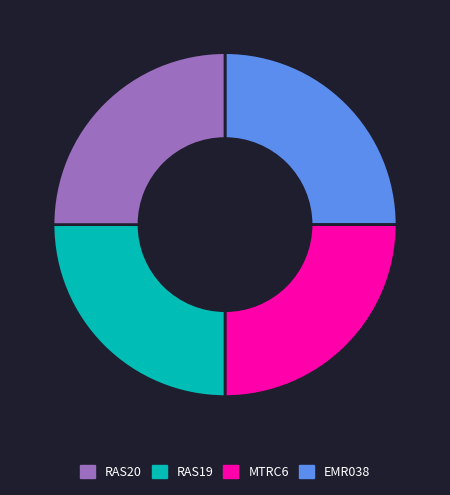

Does any single category account for the majority?

No